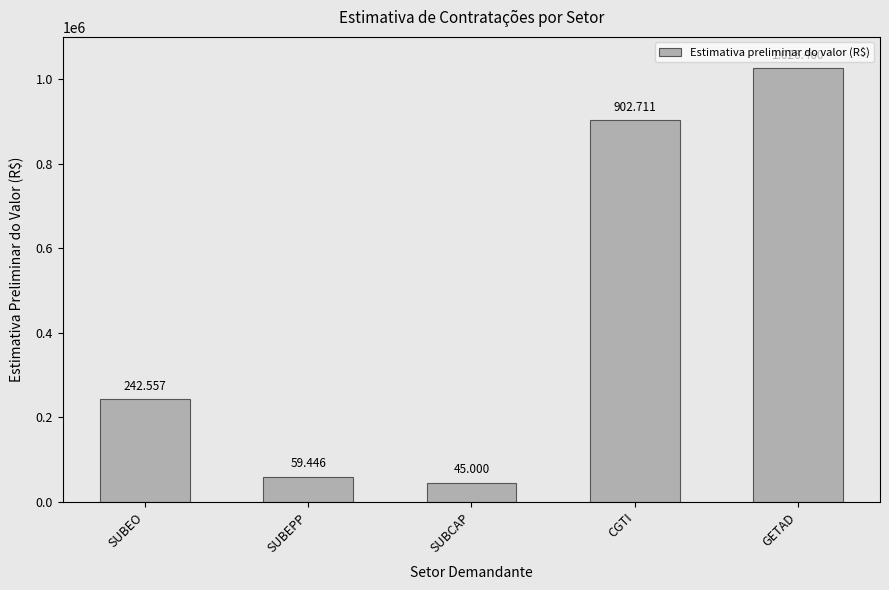

Are the bars horizontal?

No